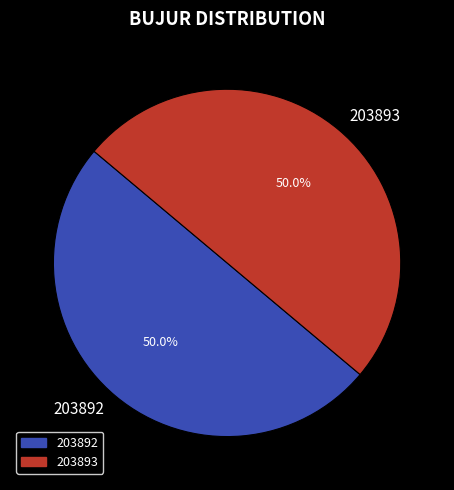

What percentage do 203893 and 203892 together represent?

100.0%